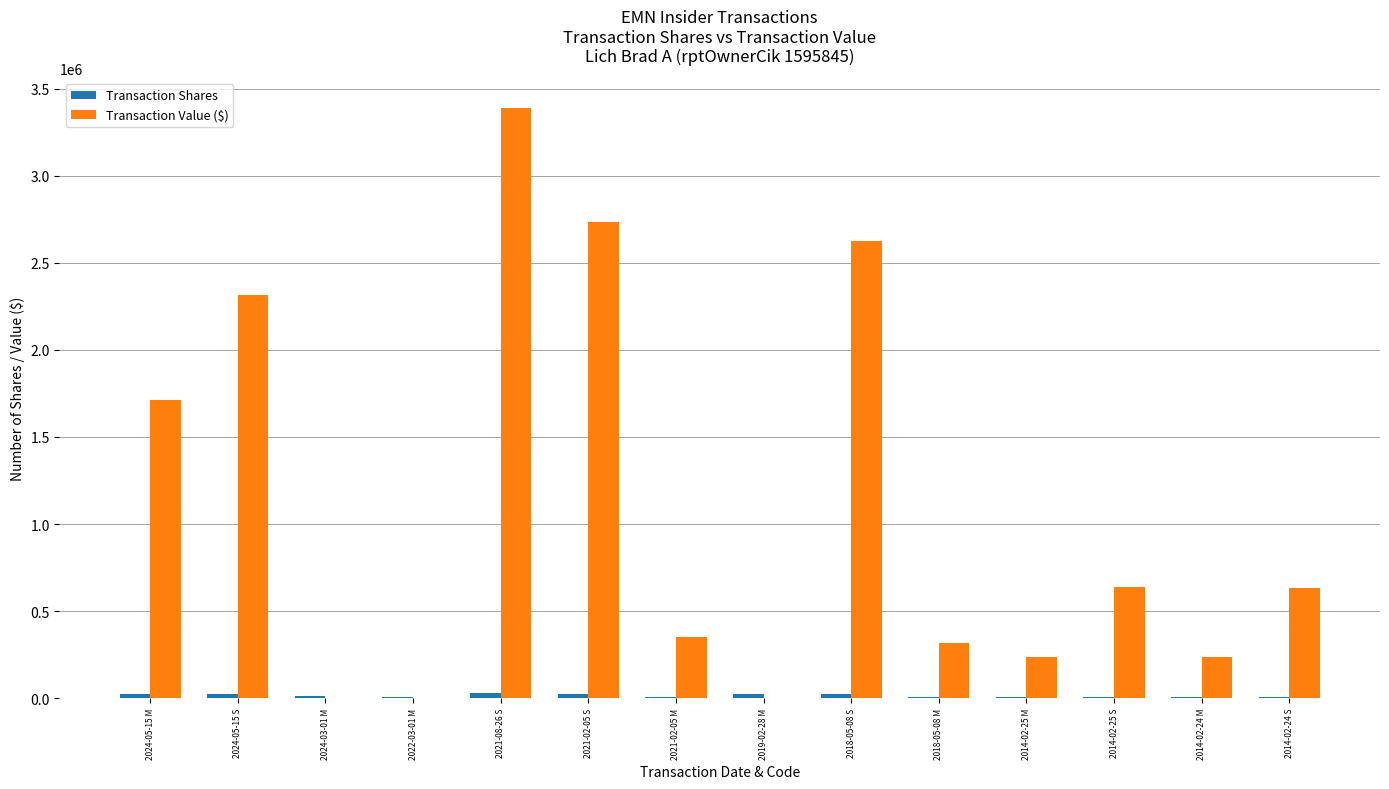

Which series has the largest total across all categories?

Transaction Value ($)